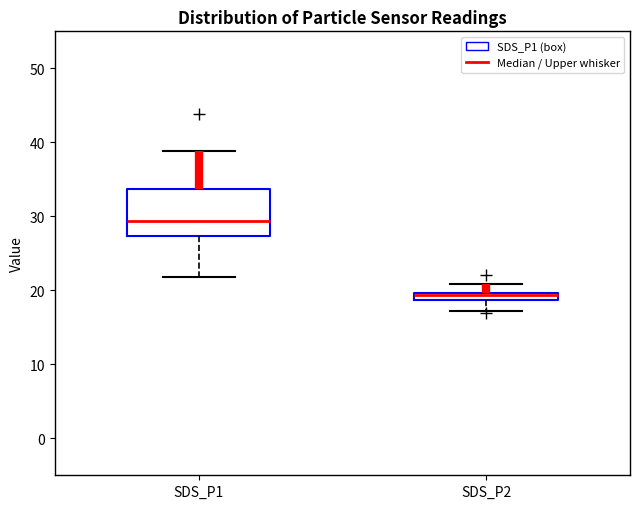

Which box has the highest median line?

SDS_P1